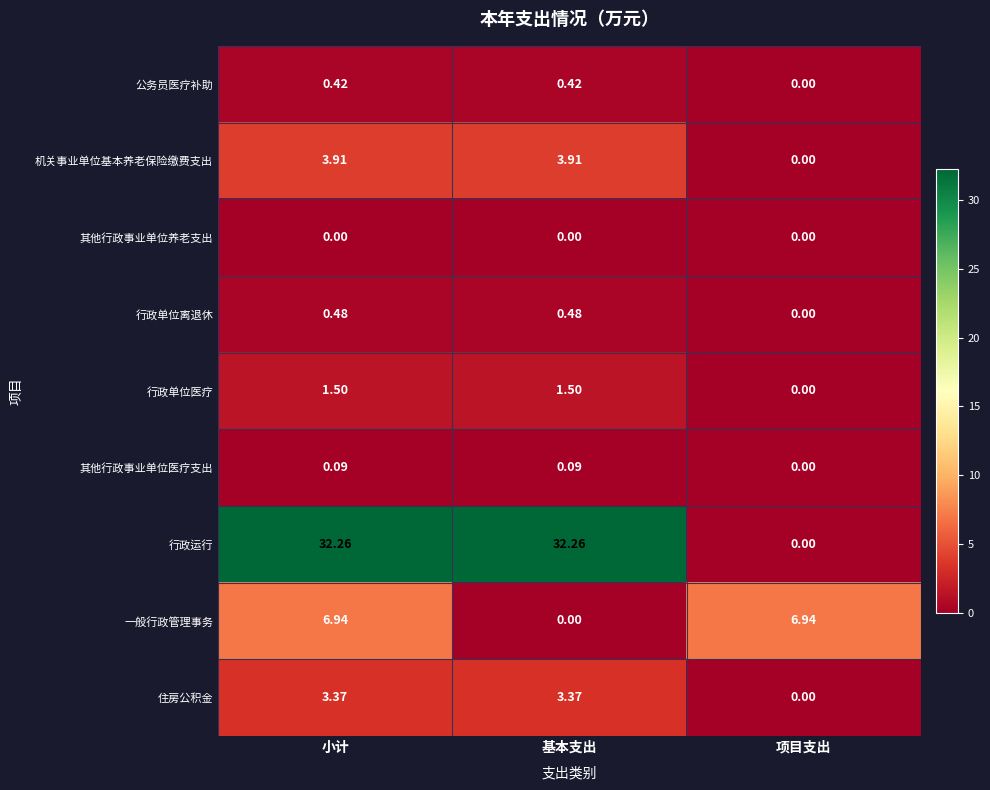

Is the value of 行政运行 at 基本支出 greater than the value of 其他行政事业单位养老支出 at 基本支出?

Yes